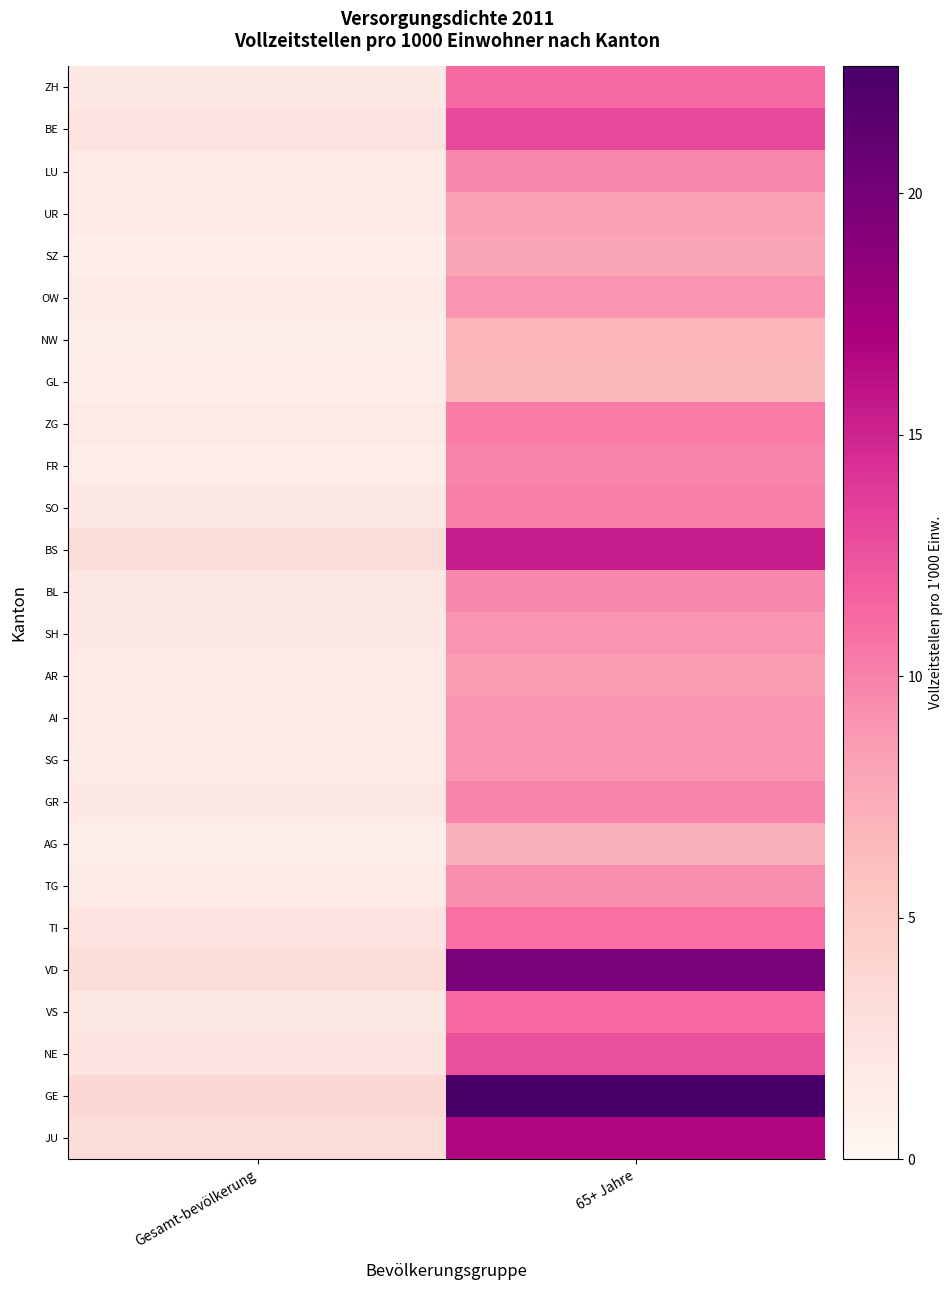

What is the minimum value shown in the chart?

1.1